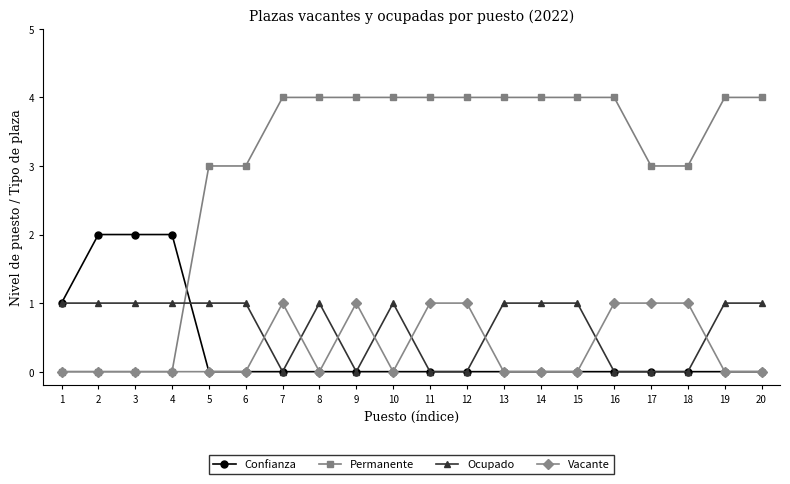

What is the highest value of the Confianza series?

2